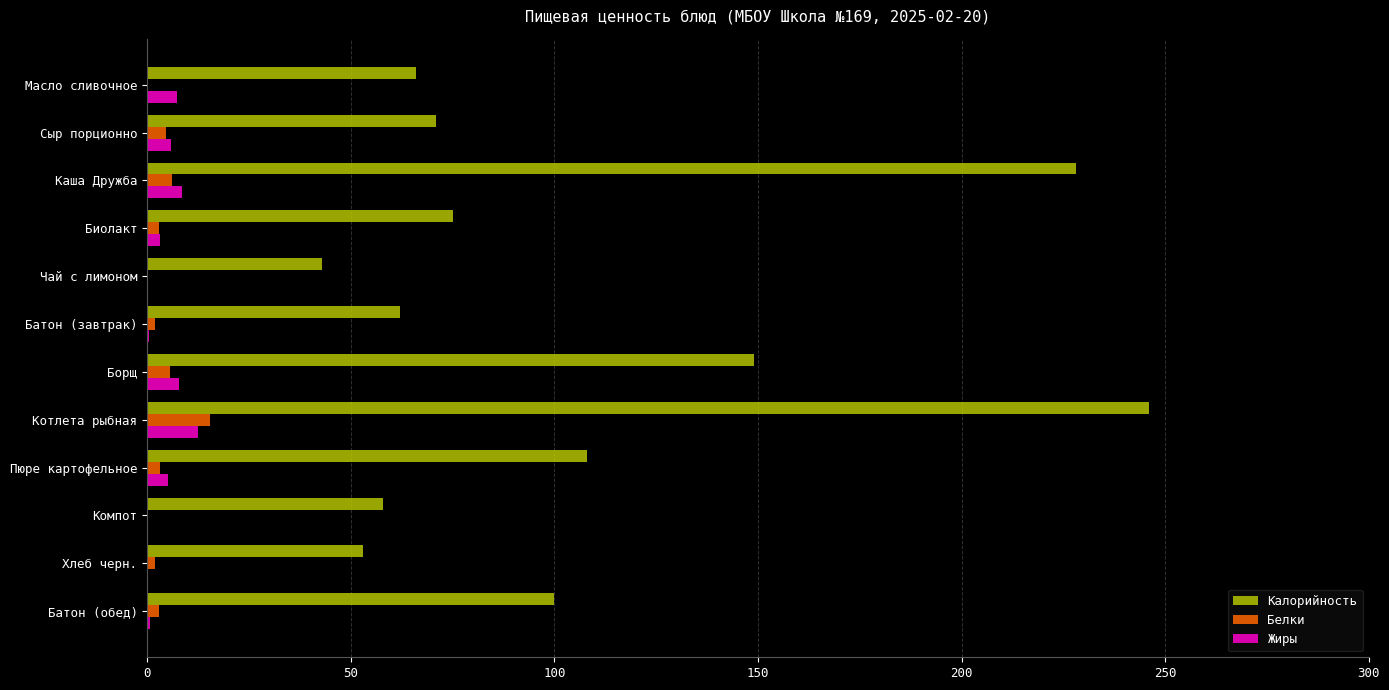

Is it true that Жиры equals 7.3 at Масло сливочное?

True